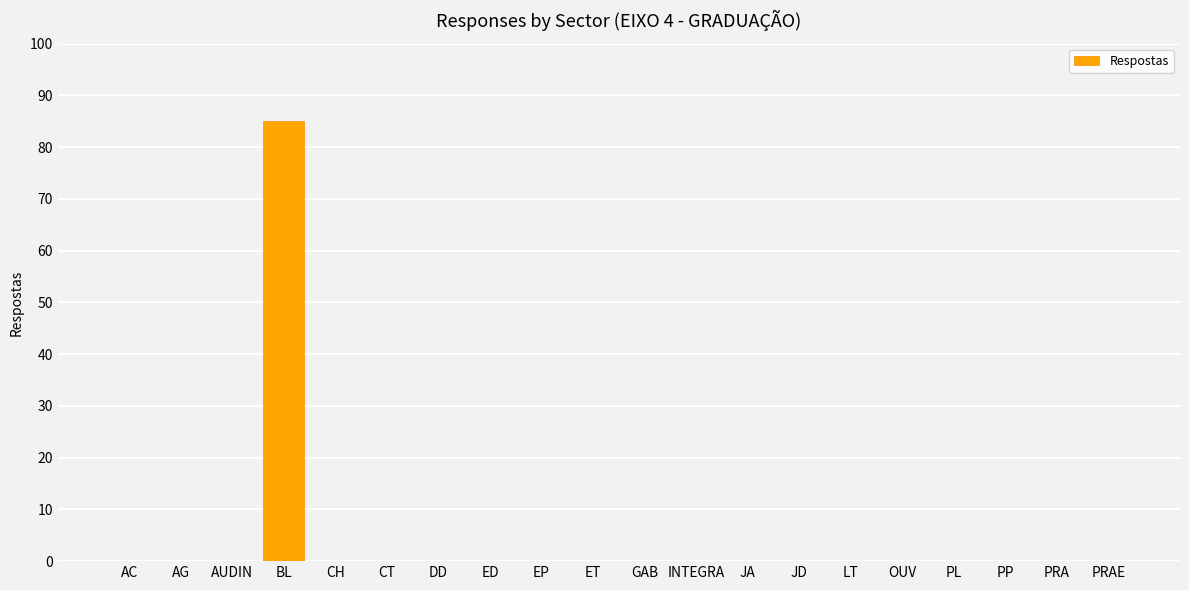

At which category does the chart reach its peak across all series?

BL